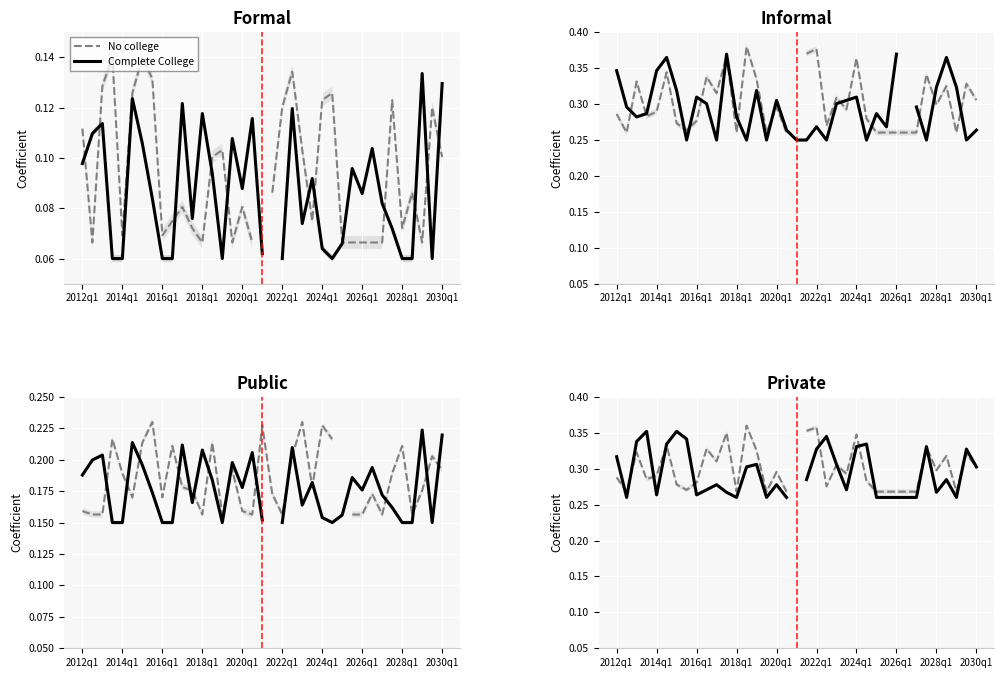

Which category has the lowest value across all series?

2014q1